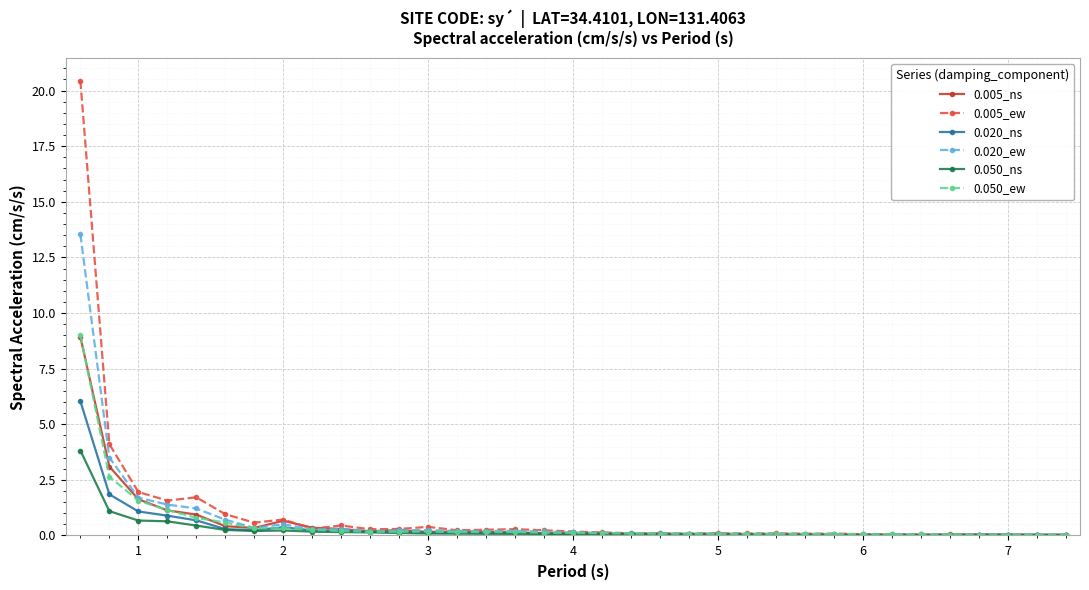

What is the sum of all 0.020_ns values?

13.5